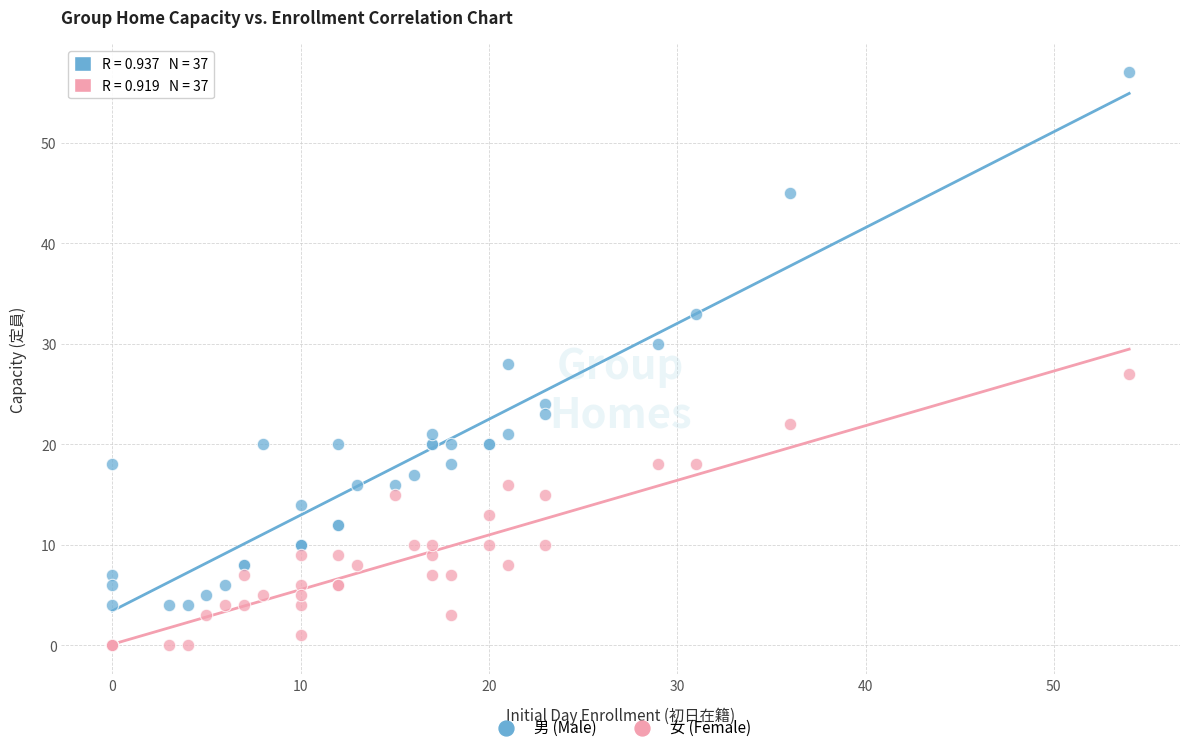

Which series has the largest Y range (max minus min)?

男 (Male)